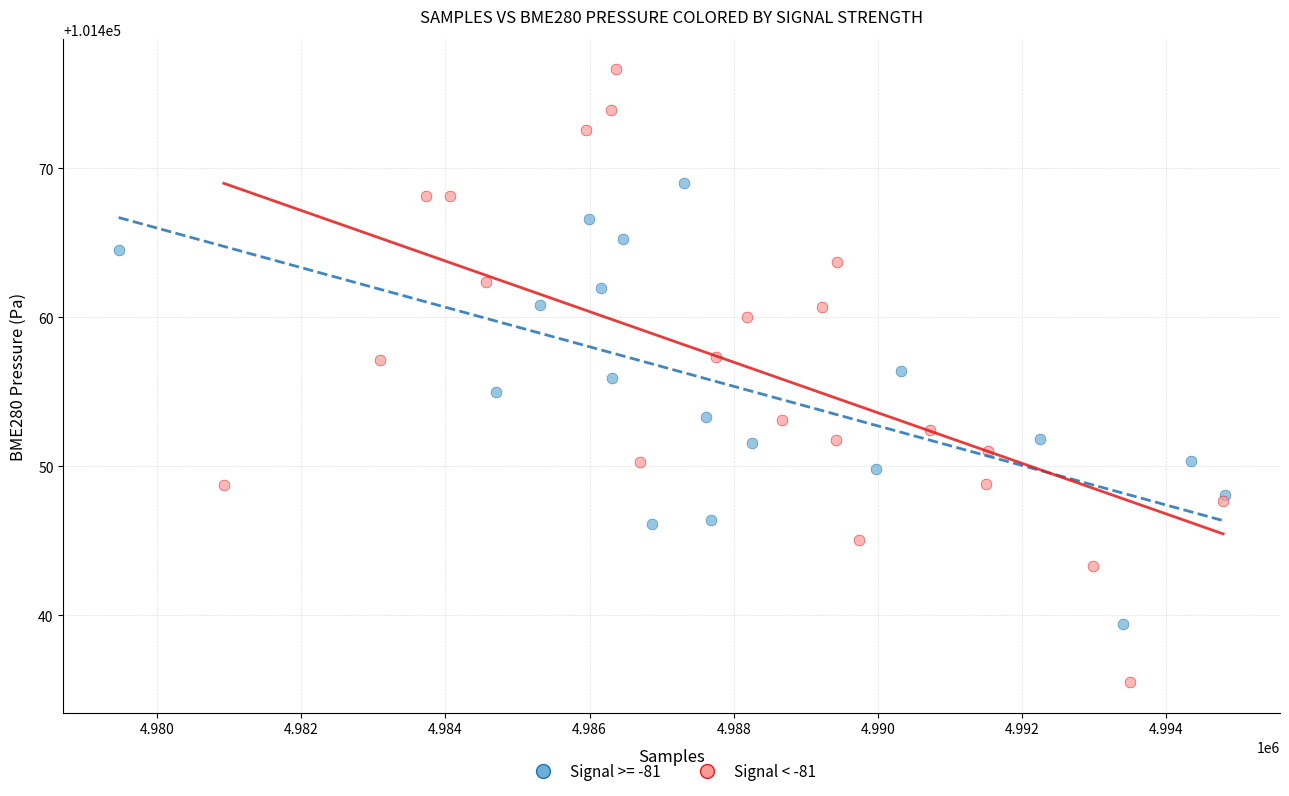

Which series contains the lowest Y value?

Signal < -81